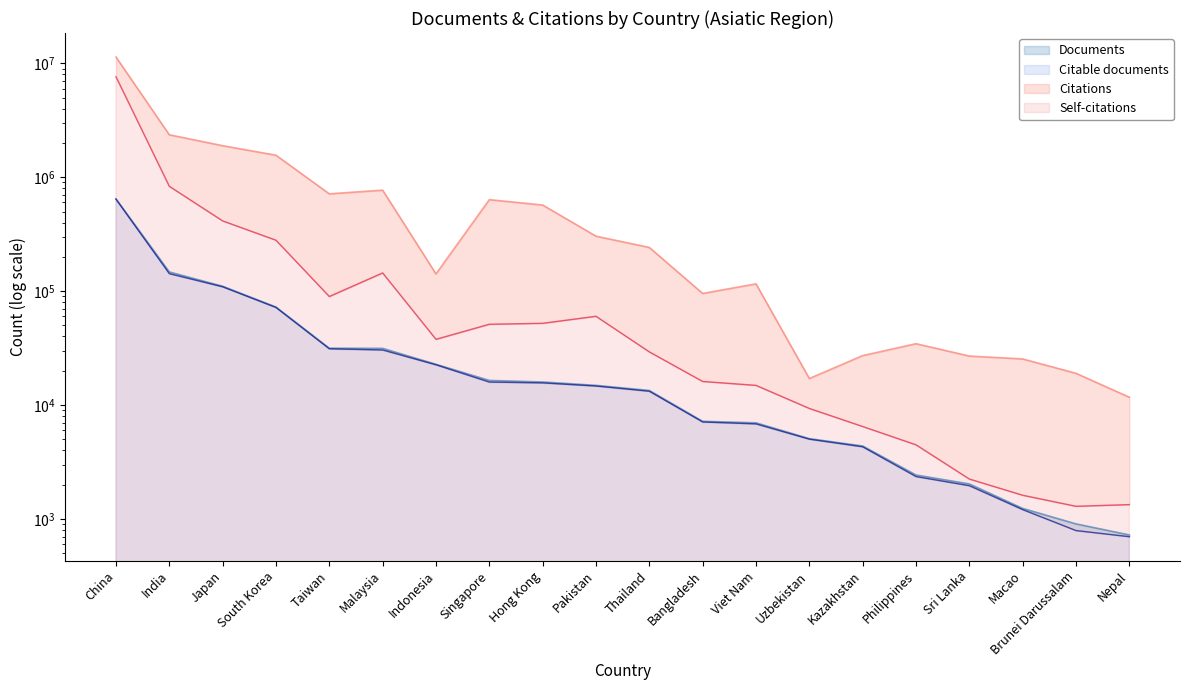

True or false: Self-citations and Citations intersect in this chart.

False